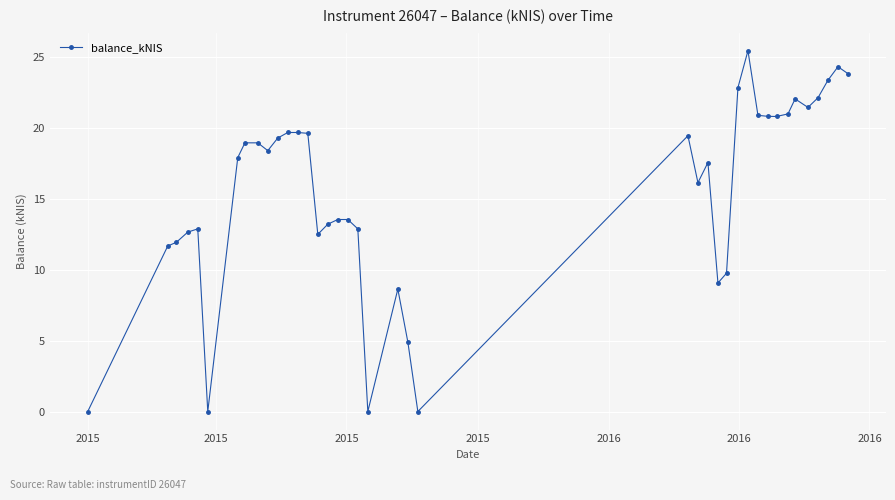

What is the difference between the maximum and minimum values?

25.5